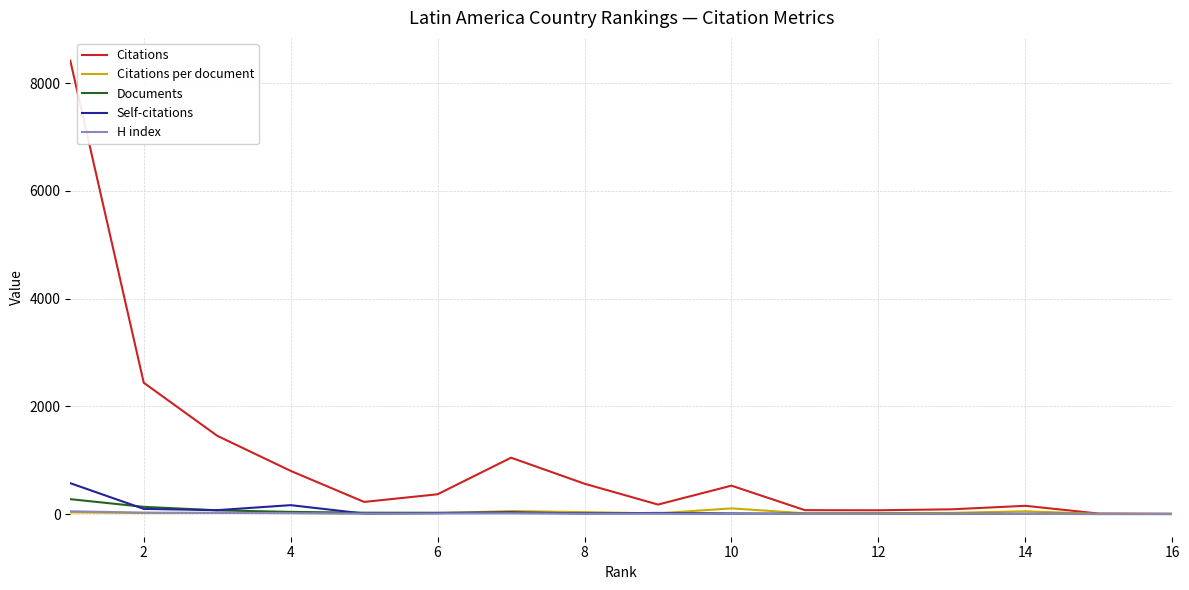

True or false: Citations per document and Citations intersect in this chart.

False